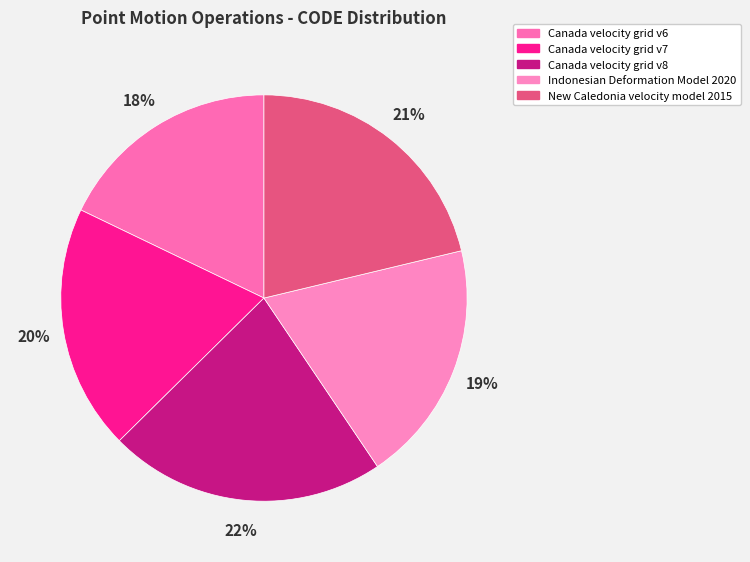

To the nearest percent, what percentage of the pie is New Caledonia velocity model 2015?

21%